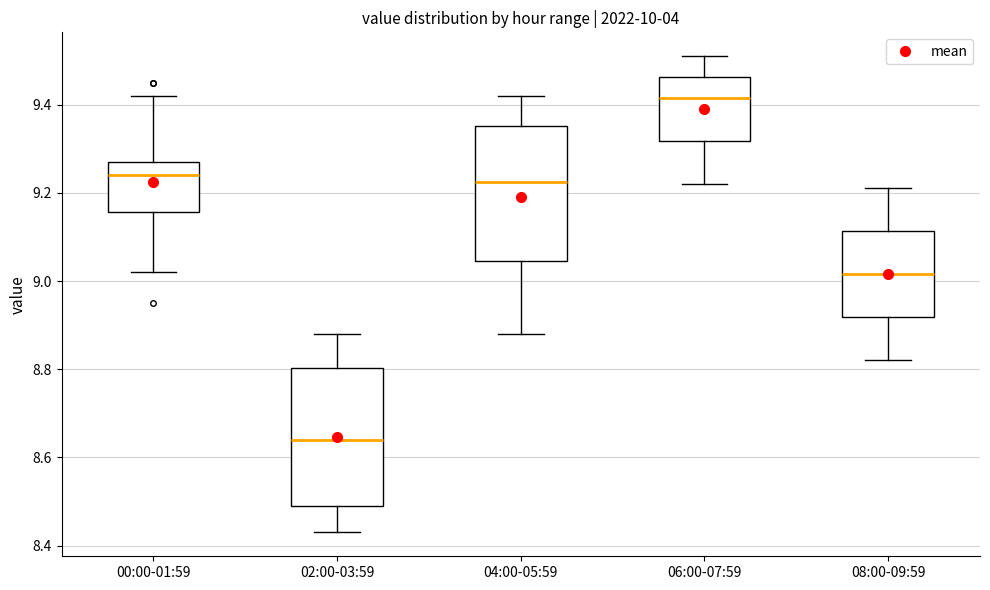

Reading left to right, transcribe this box plot: for each box, give where its median line is, the range the box spans, and where its two whiskers end, as read against the y-axis. The values are not printed on the chart, so give them approximately, as read against the axis.

00:00-01:59: median 9.24, box 9.16 to 9.28, whiskers 9.02 to 9.42
02:00-03:59: median 8.64, box 8.50 to 8.80, whiskers 8.44 to 8.88
04:00-05:59: median 9.22, box 9.04 to 9.36, whiskers 8.88 to 9.42
06:00-07:59: median 9.42, box 9.32 to 9.46, whiskers 9.22 to 9.52
08:00-09:59: median 9.02, box 8.92 to 9.12, whiskers 8.82 to 9.22